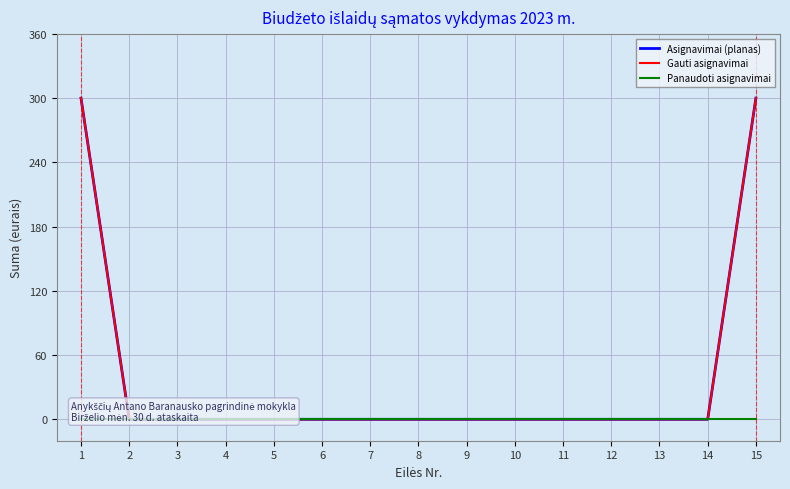

True or false: Gauti asignavimai and Panaudoti asignavimai intersect in this chart.

False